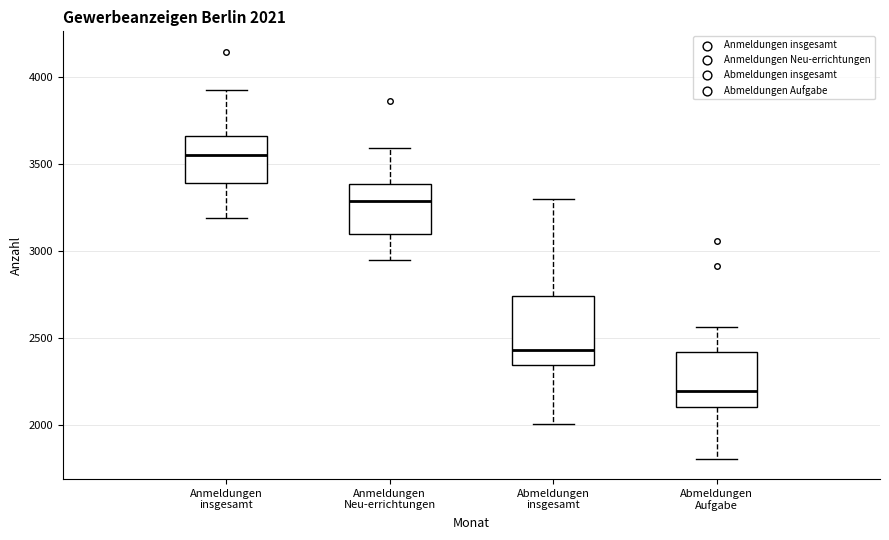

Which box is the tallest, from its lower edge to its upper edge?

Abmeldungen insgesamt